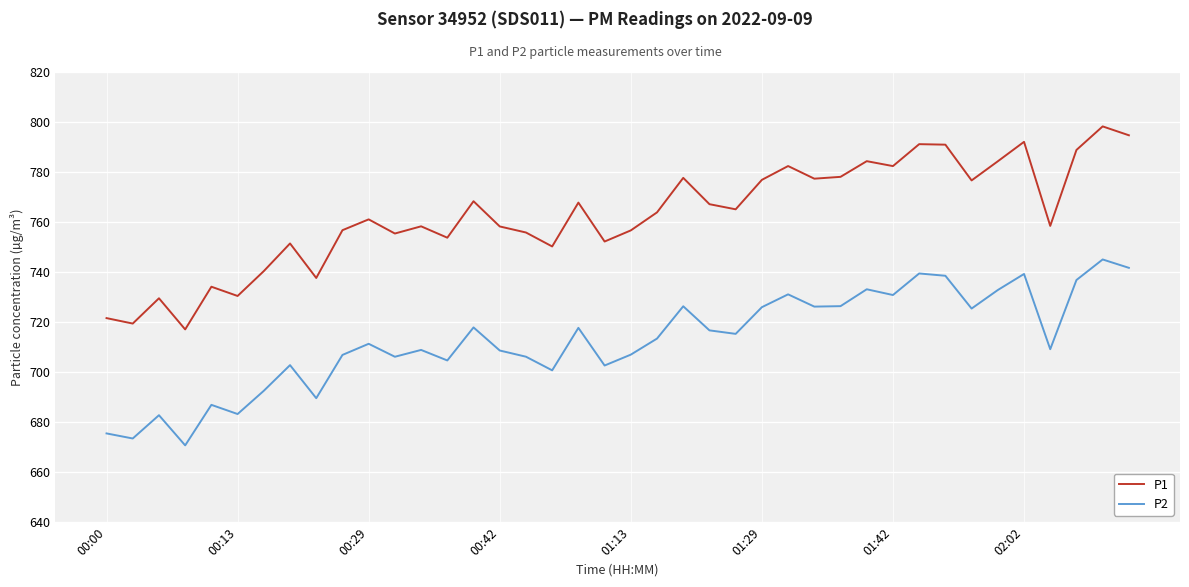

Does the chart display data point markers on the line(s)?

No